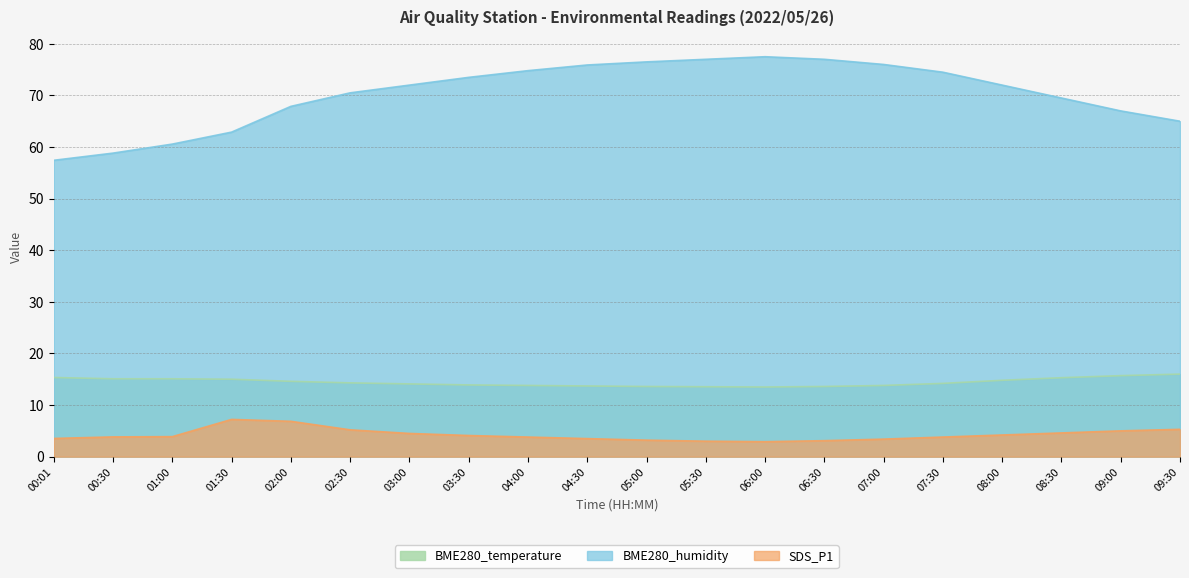

Which series has the widest spread of values?

BME280_humidity